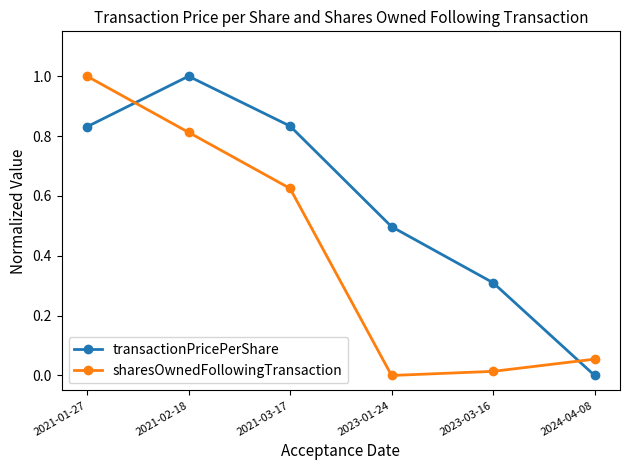

What is the sum of all transactionPricePerShare values?

3.5